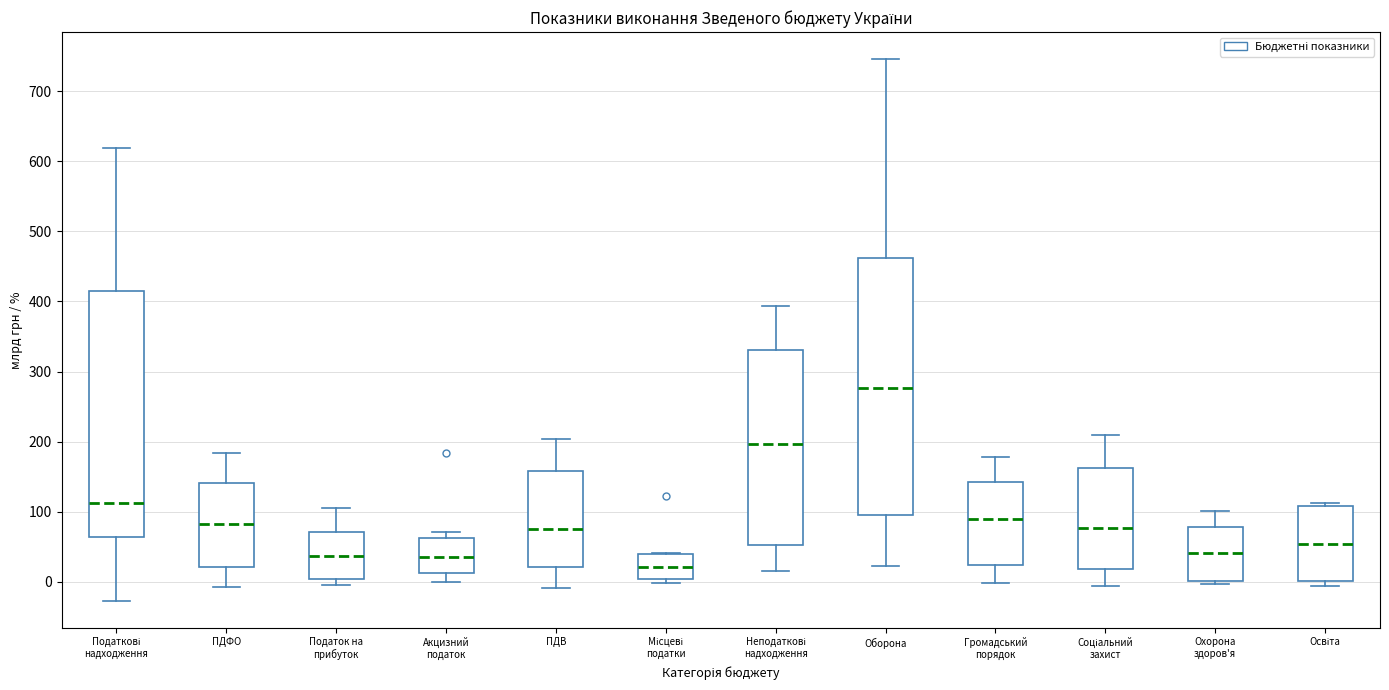

Where is the upper edge of the box for Охорона здоров'я on the y-axis? The values are not printed on the chart, so give them approximately, as read against the axis.

80